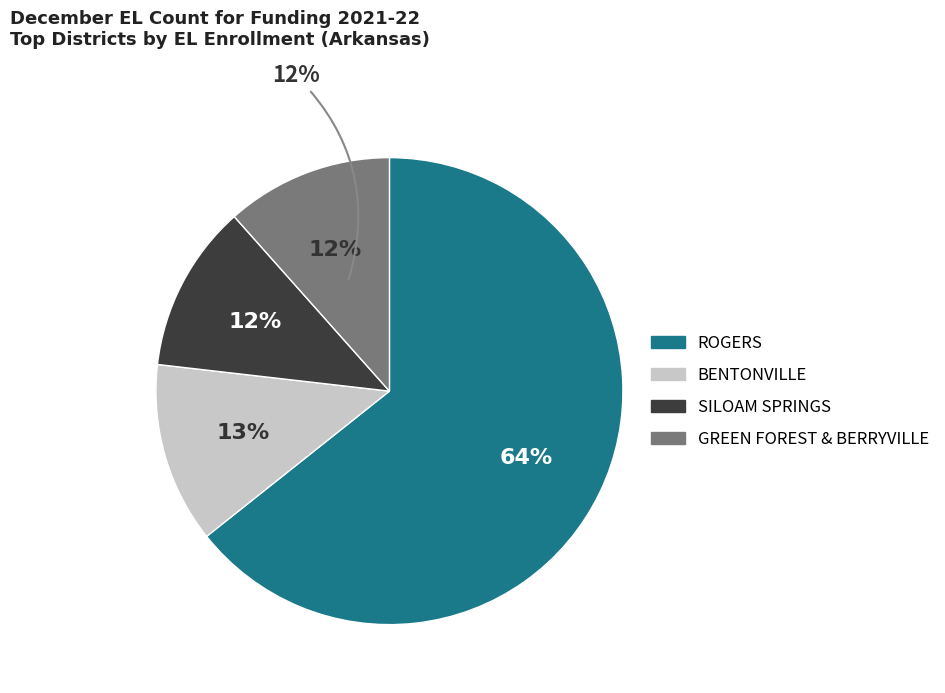

Which slice represents more than half of the pie?

ROGERS